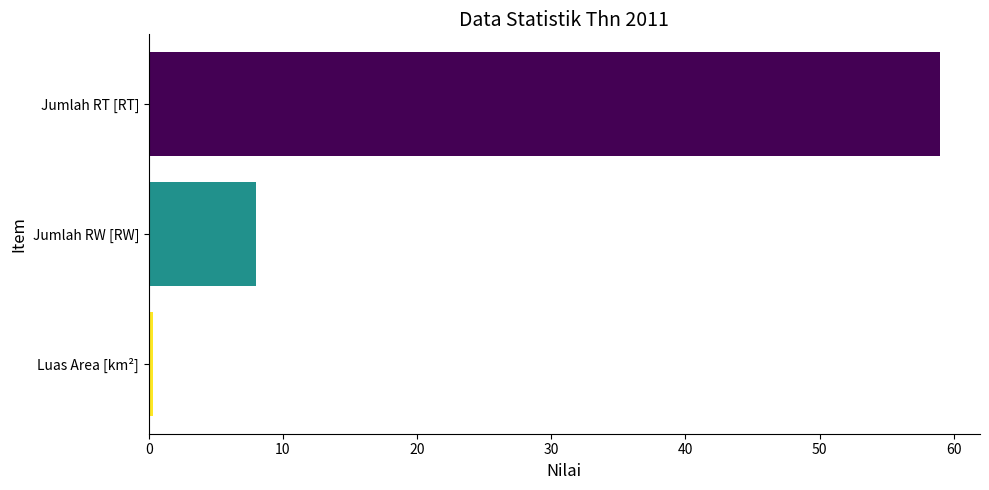

What is the difference between the values at Jumlah RT [RT] and Jumlah RW [RW]?

51.0